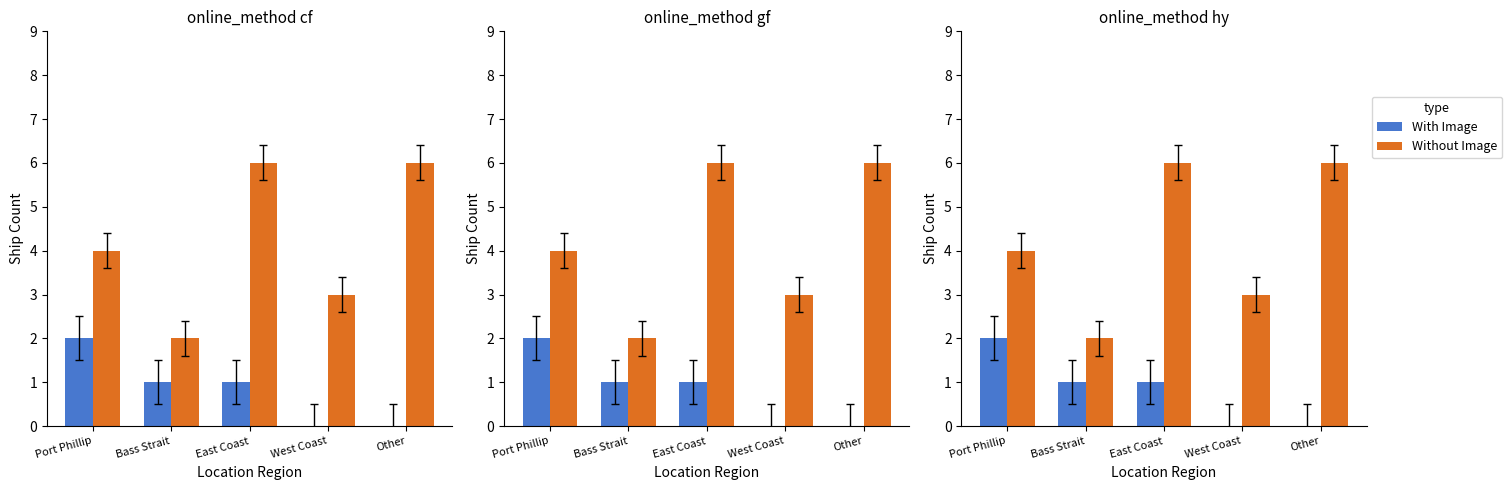

What is the minimum value for Without Image?

2